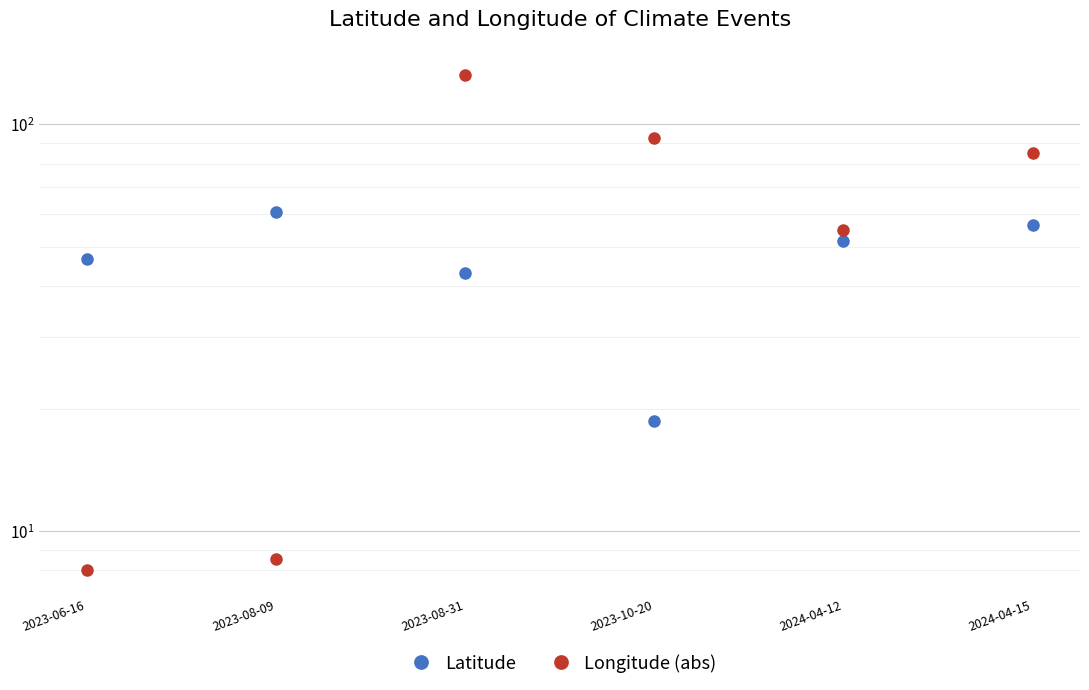

What is the maximum value for Longitude (abs)?

131.9